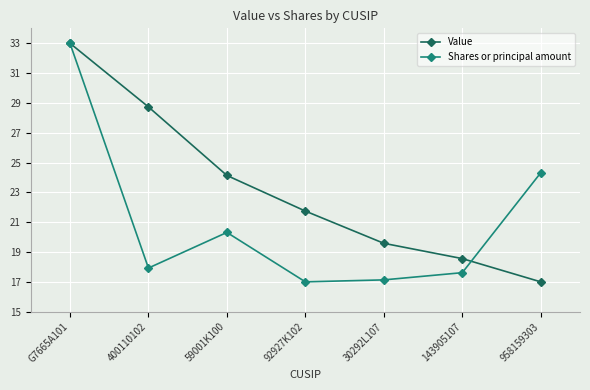

Does the chart display data point markers on the line(s)?

Yes